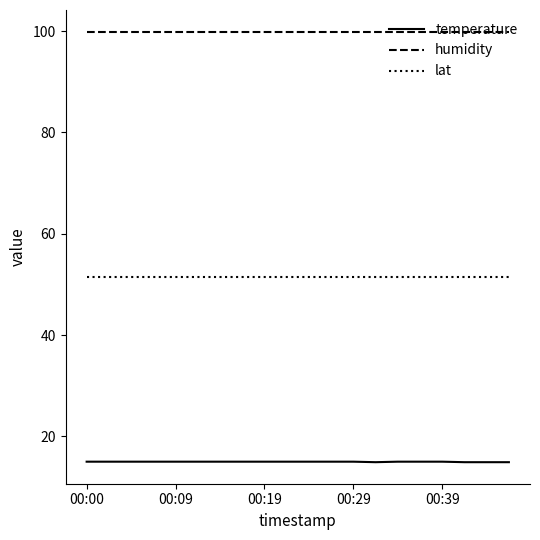

True or false: temperature and lat cross at least once.

False